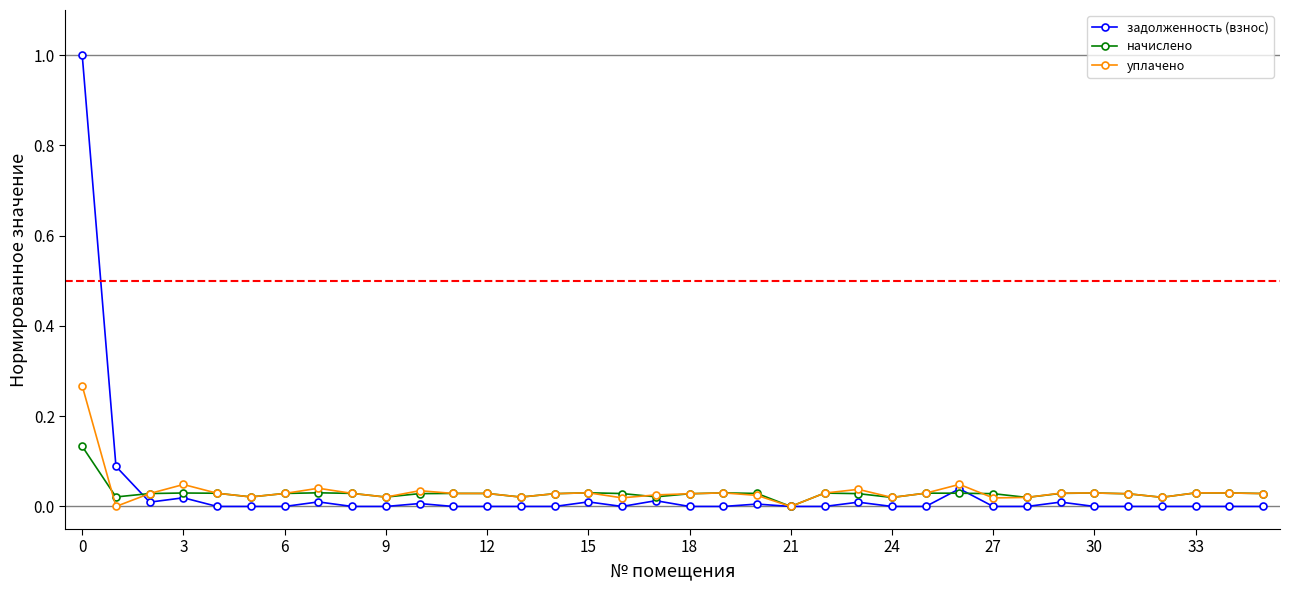

What is the difference between the maximum and minimum values in the задолженность (взнос) series?

1.0